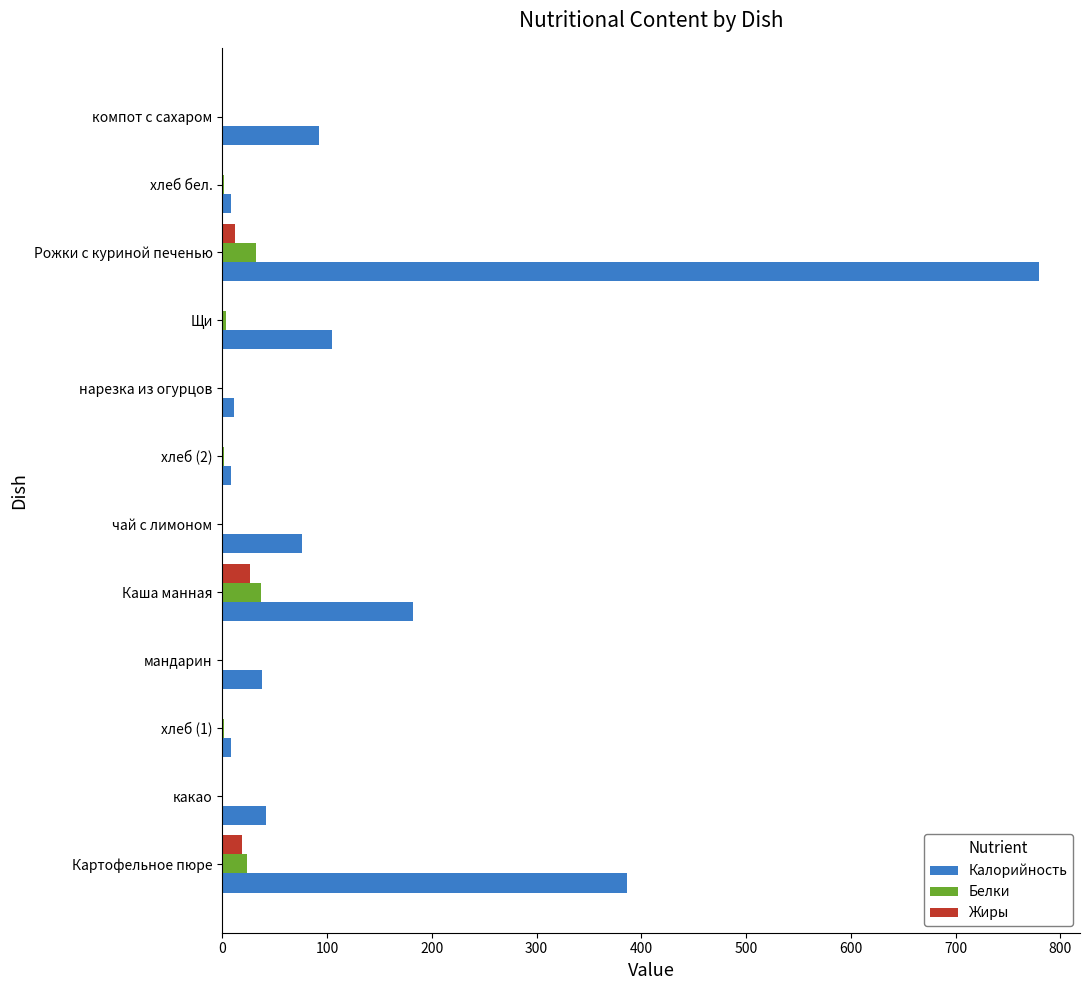

What is the maximum value for Калорийность?

779.8